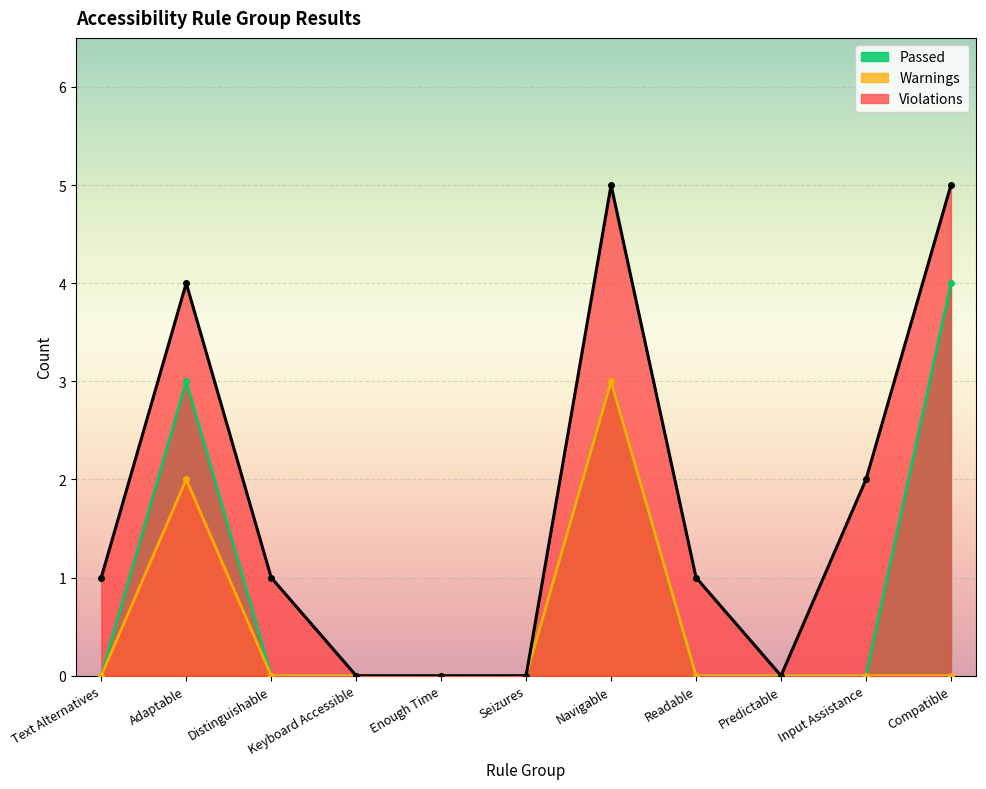

How many values in Violations are above zero?

7